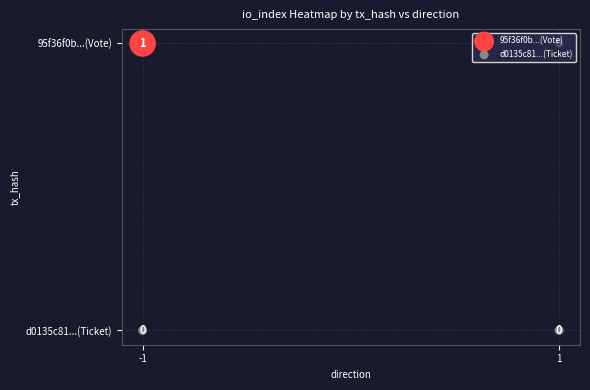

Rank the series at -1 from highest to lowest value.

95f36f0b...(Vote), d0135c81...(Ticket)